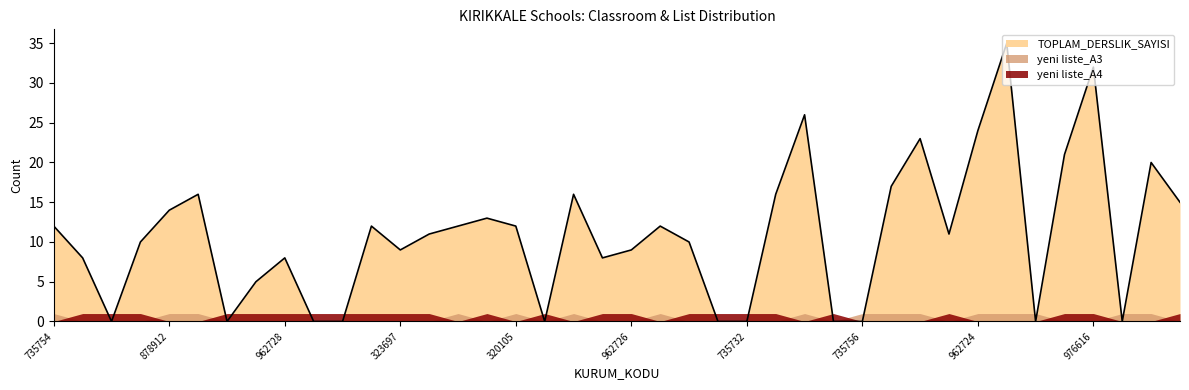

What is the difference between the maximum and minimum values in the yeni_liste_A4 series?

1